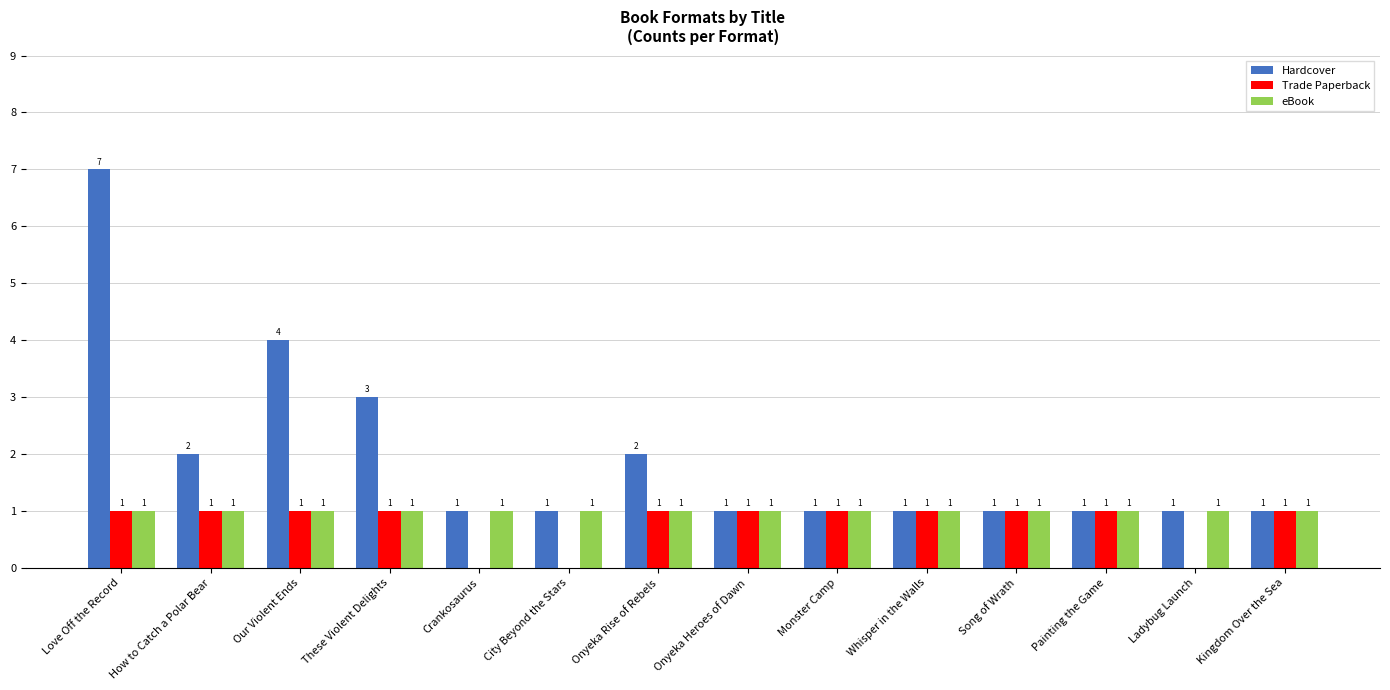

Which category has the highest value across all series?

Love Off the Record